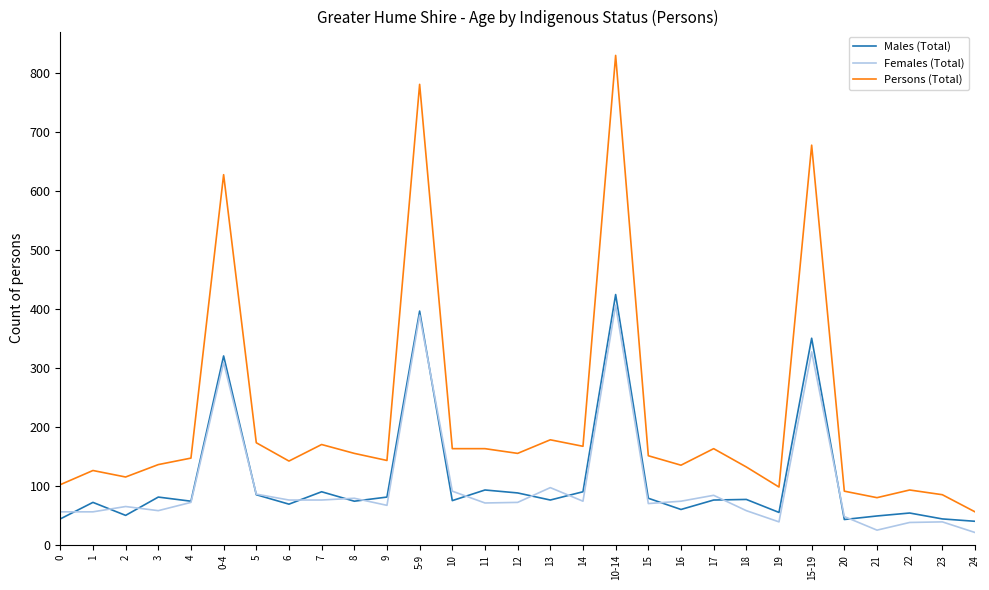

True or false: Persons (Total) and Females (Total) intersect in this chart.

False